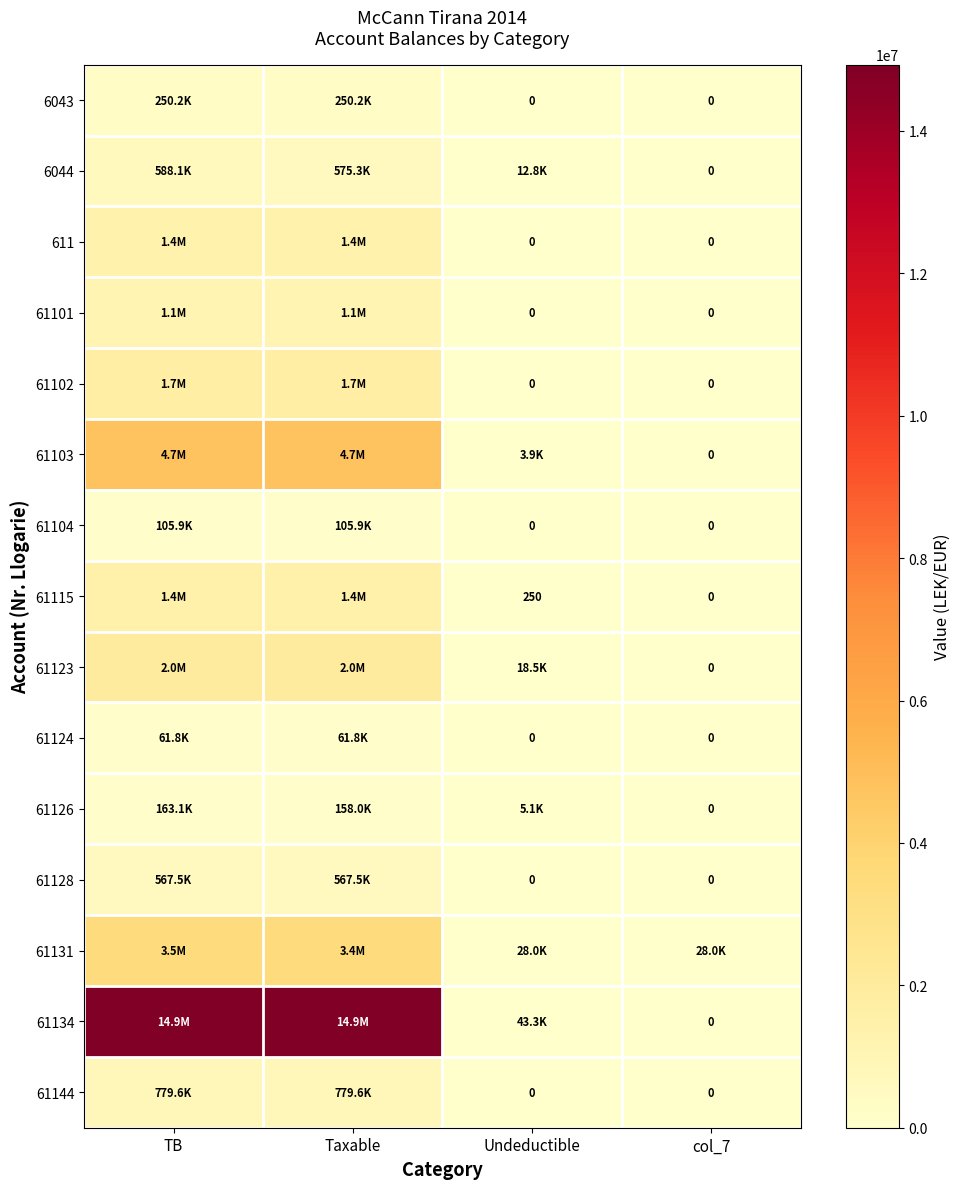

Between TB and col_7, which is larger?

TB